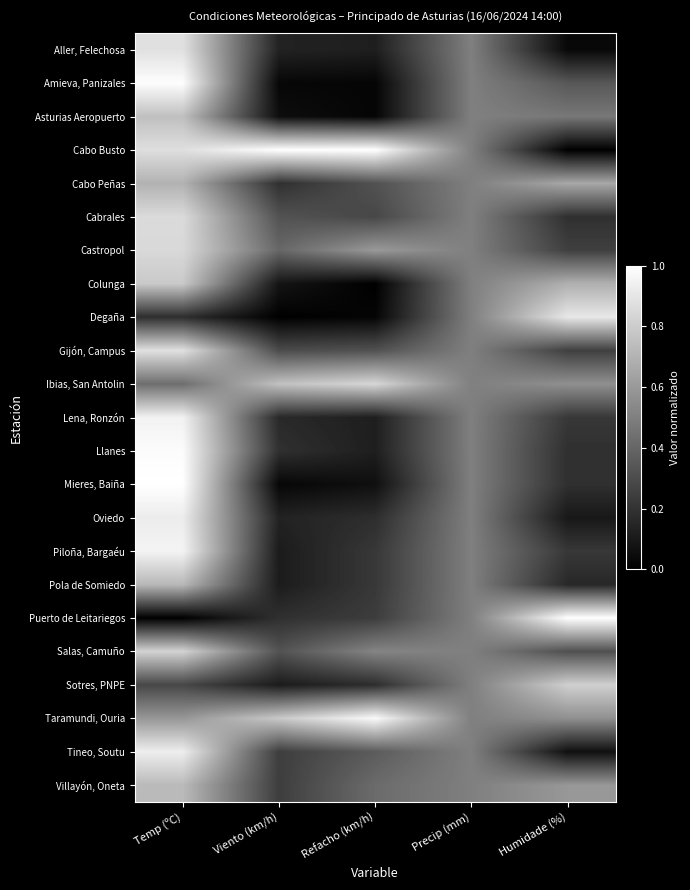

Which series changed the most between Precip (mm) and Humidade (%)?

Cabo Busto